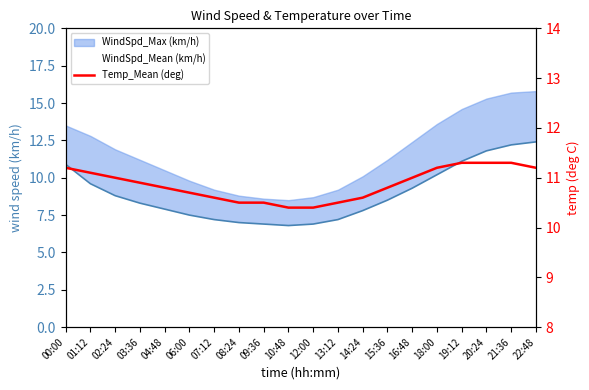

What is the label of the 10th point from the right?

12:00